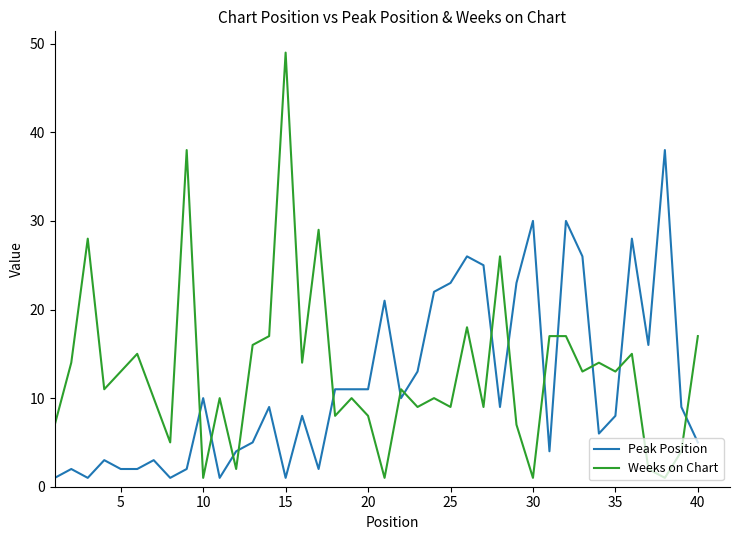

Which series ends up on top after the final intersection of Weeks on Chart and Peak Position?

Weeks on Chart